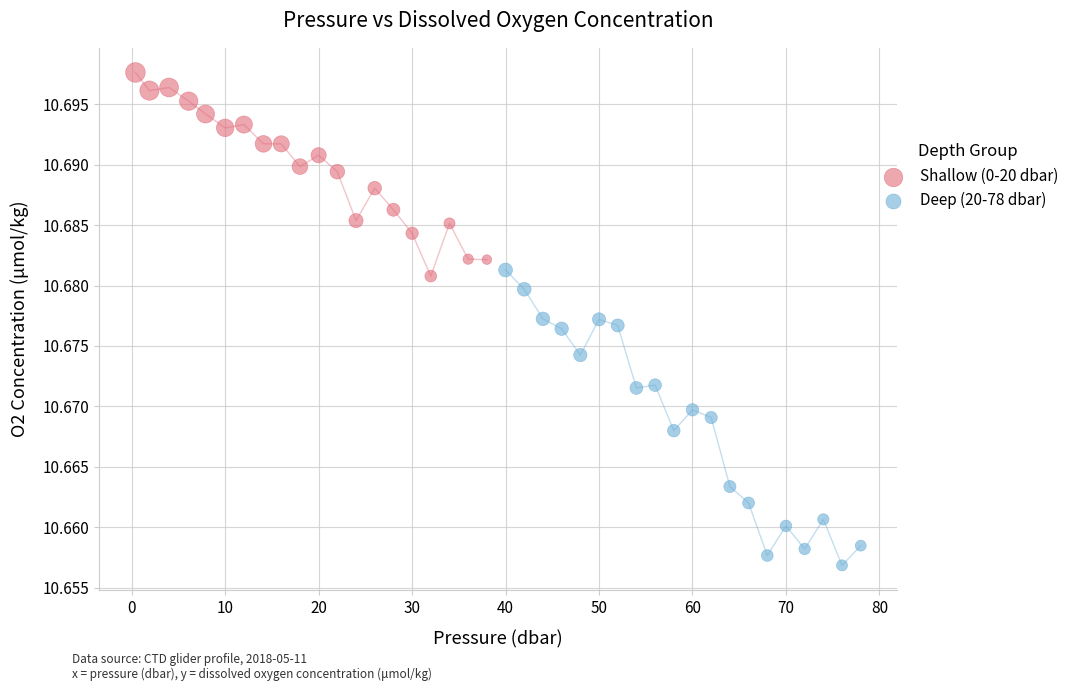

Which series contains the lowest Y value?

Deep (20-78 dbar)